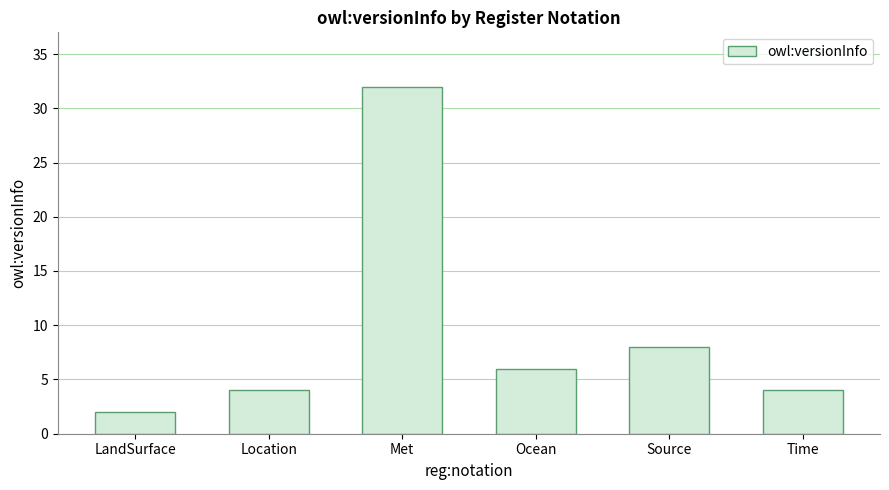

What position from the right is Time?

1